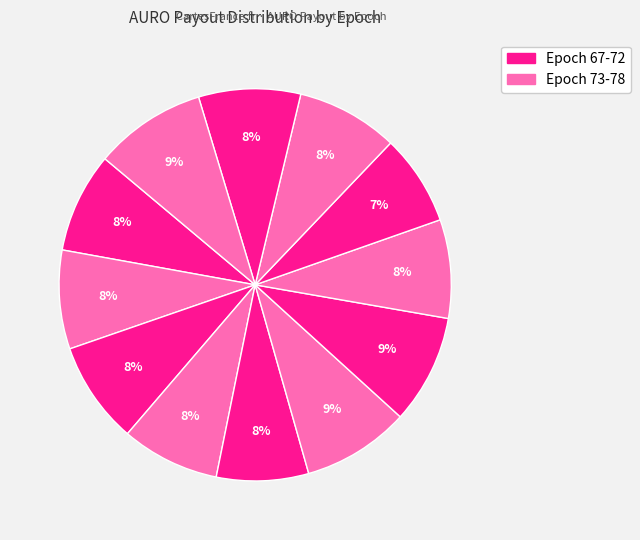

How many slices are in this pie chart?

12